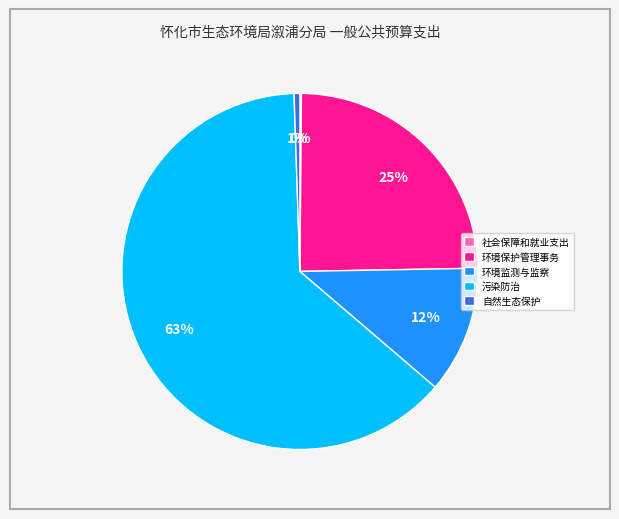

Which slice represents more than half of the pie?

污染防治